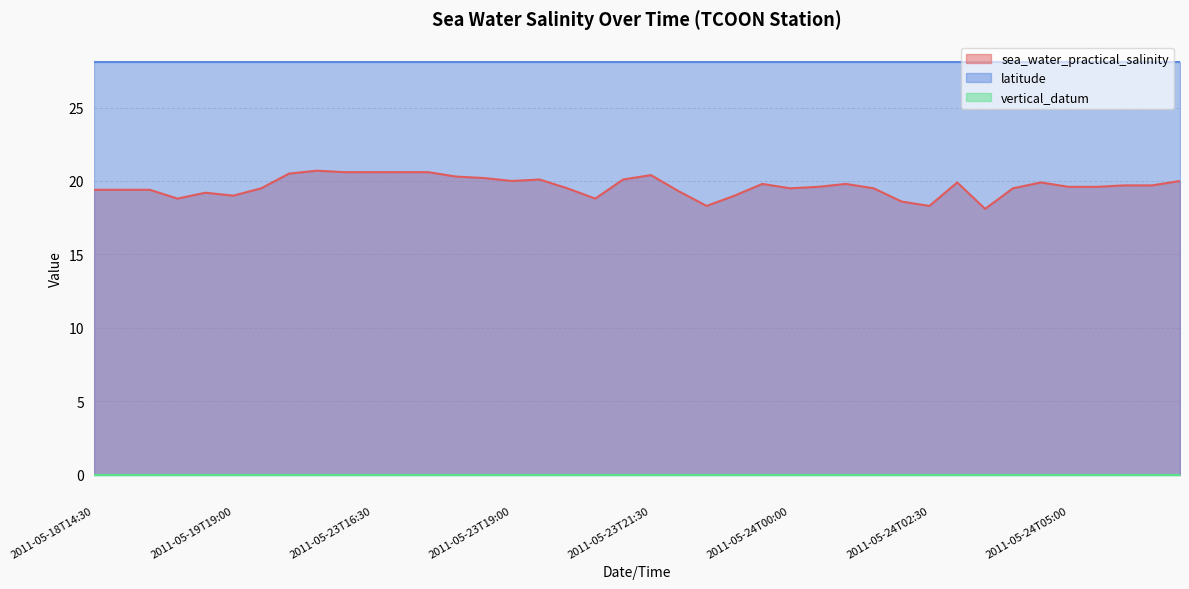

List the labels in order of latitude value, smallest first.

2011-05-18T14:30, 2011-05-18T16:00, 2011-05-18T18:00, 2011-05-19T14:30, 2011-05-19T17:00, 2011-05-19T19:00, 2011-05-20T06:30, 2011-05-23T14:00, 2011-05-23T15:00, 2011-05-23T16:00, 2011-05-23T16:30, 2011-05-23T17:00, 2011-05-23T17:30, 2011-05-23T18:00, 2011-05-23T18:30, 2011-05-23T19:00, 2011-05-23T19:30, 2011-05-23T20:00, 2011-05-23T20:30, 2011-05-23T21:00, 2011-05-23T21:30, 2011-05-23T22:00, 2011-05-23T22:30, 2011-05-23T23:00, 2011-05-23T23:30, 2011-05-24T00:00, 2011-05-24T00:30, 2011-05-24T01:00, 2011-05-24T01:30, 2011-05-24T02:00, 2011-05-24T02:30, 2011-05-24T03:00, 2011-05-24T03:30, 2011-05-24T04:00, 2011-05-24T04:30, 2011-05-24T05:00, 2011-05-24T05:30, 2011-05-24T06:00, 2011-05-24T06:30, 2011-05-24T07:00